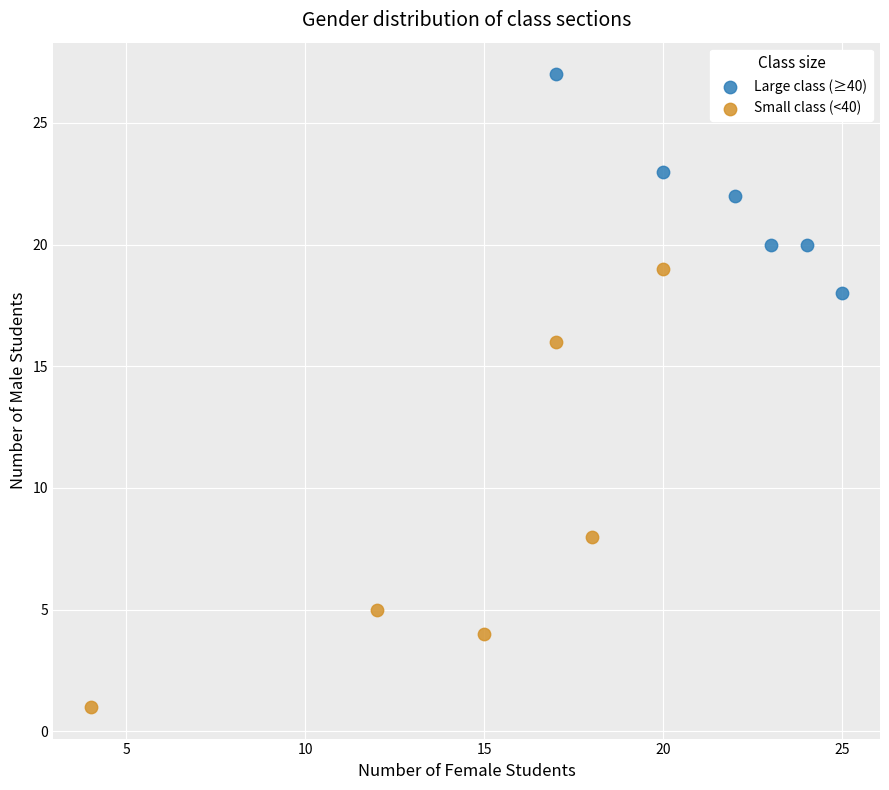

Which series contains the highest Y value?

Large class (≥40)